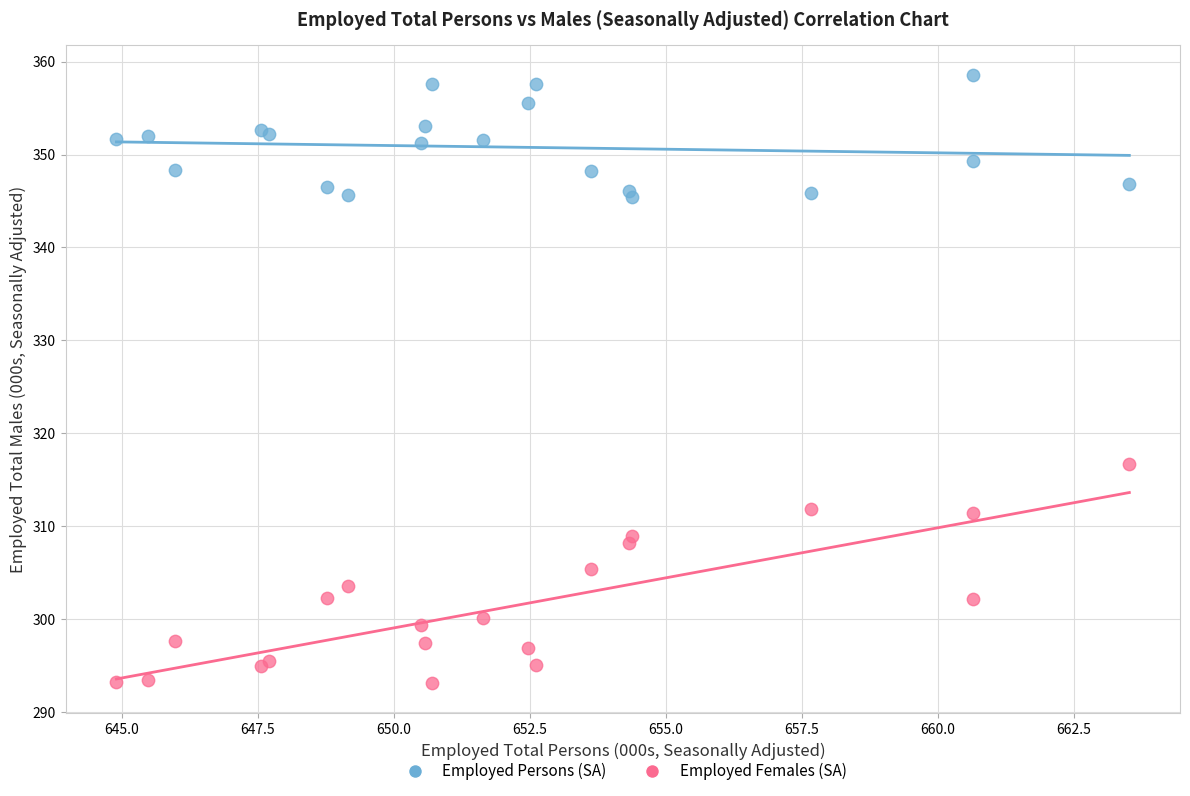

Across all series, what Y value is closest to 325?

316.7